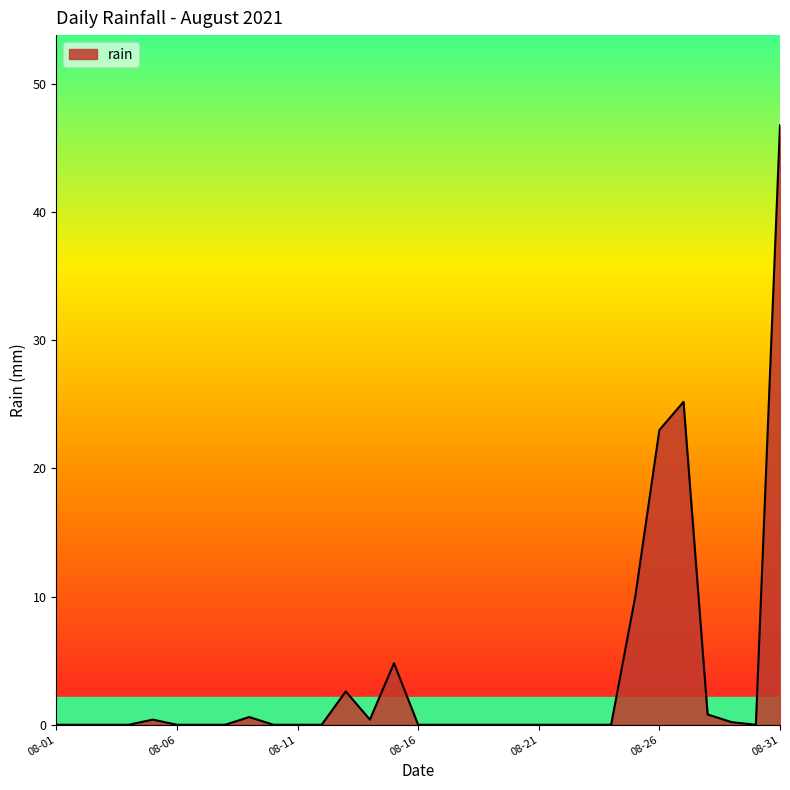

How many lines are shown in the chart?

1